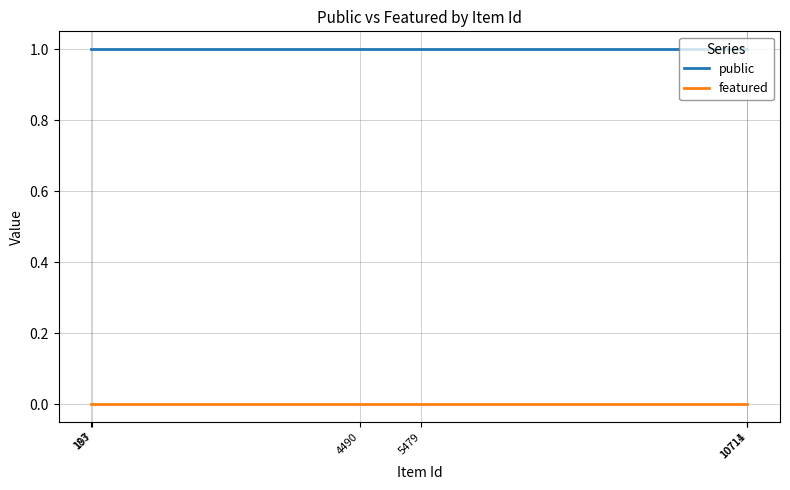

Between 5479 and 10711, which is larger?

5479